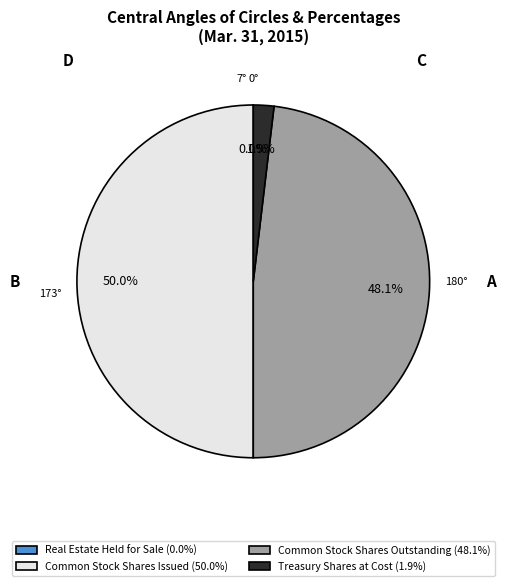

What portion of the pie excludes Treasury Shares at Cost (1.9%)?

98.1%